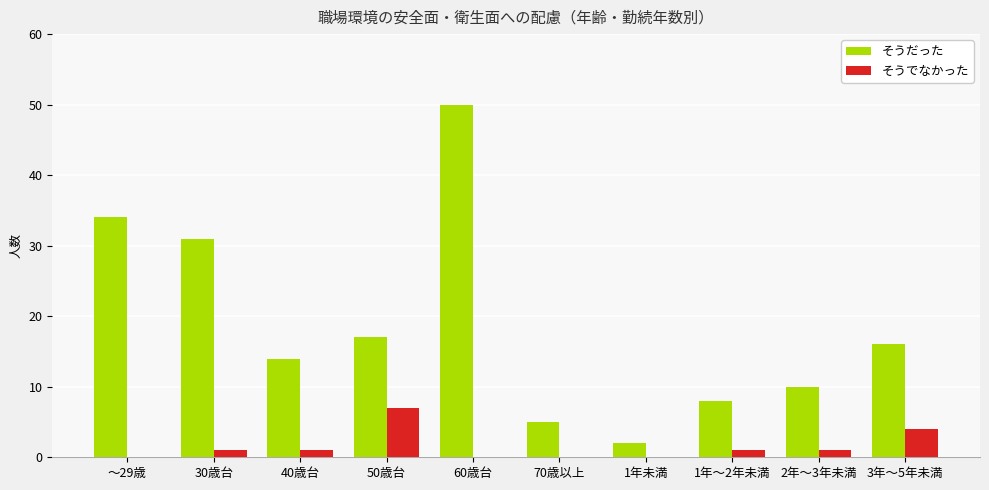

Reading right to left, extract all data points from this chart.

そうだった: 16	10	8	2	5	50	17	14	31	34
そうでなかった: 4	1	1	0	0	0	7	1	1	0